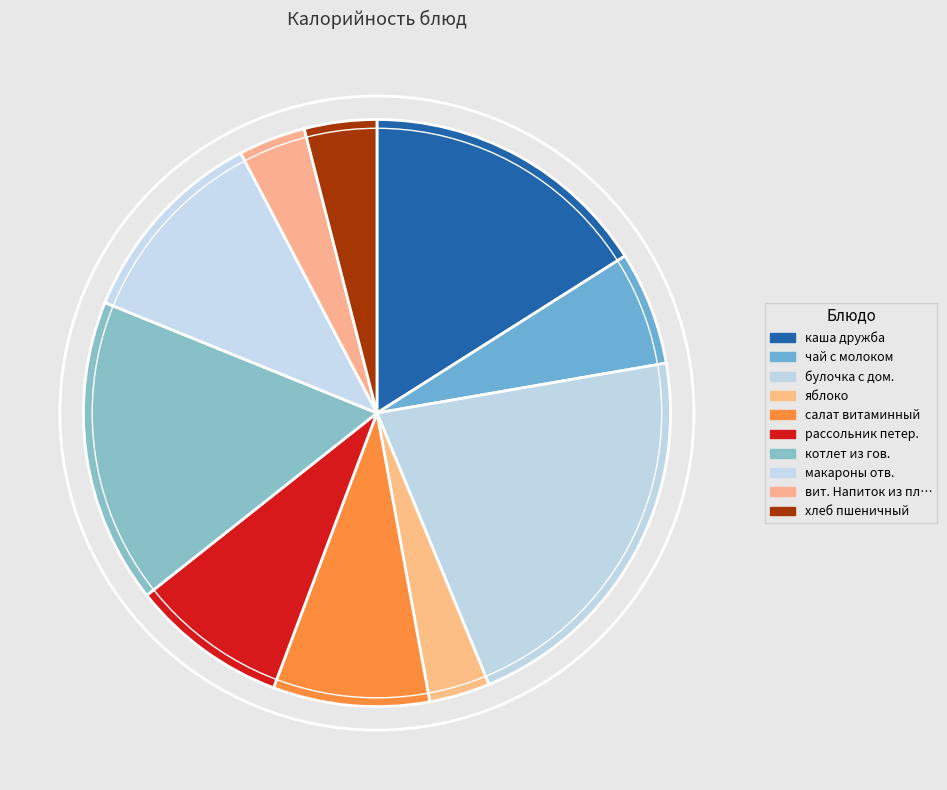

Which category has the smallest portion of the pie?

яблоко